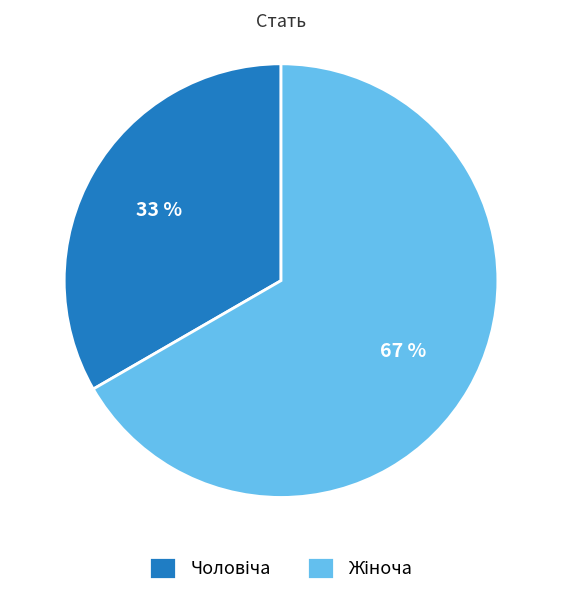

To the nearest percent, what is the average slice percentage?

50%